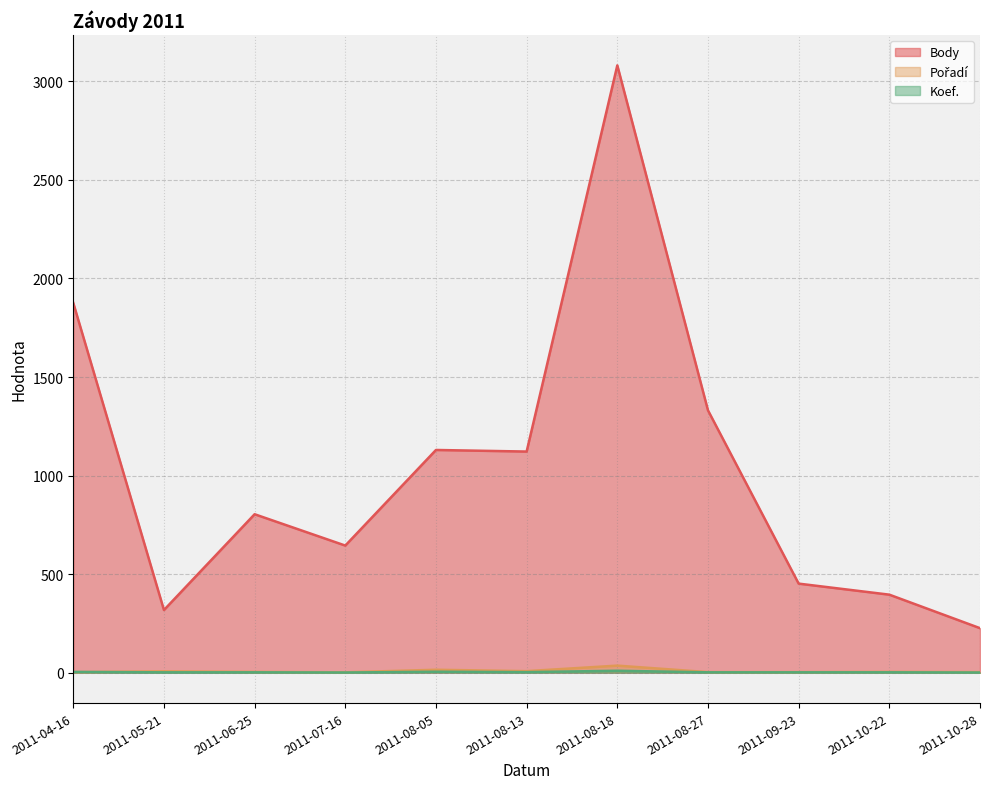

What is the difference between the highest and lowest values at 2011-08-13?

1119